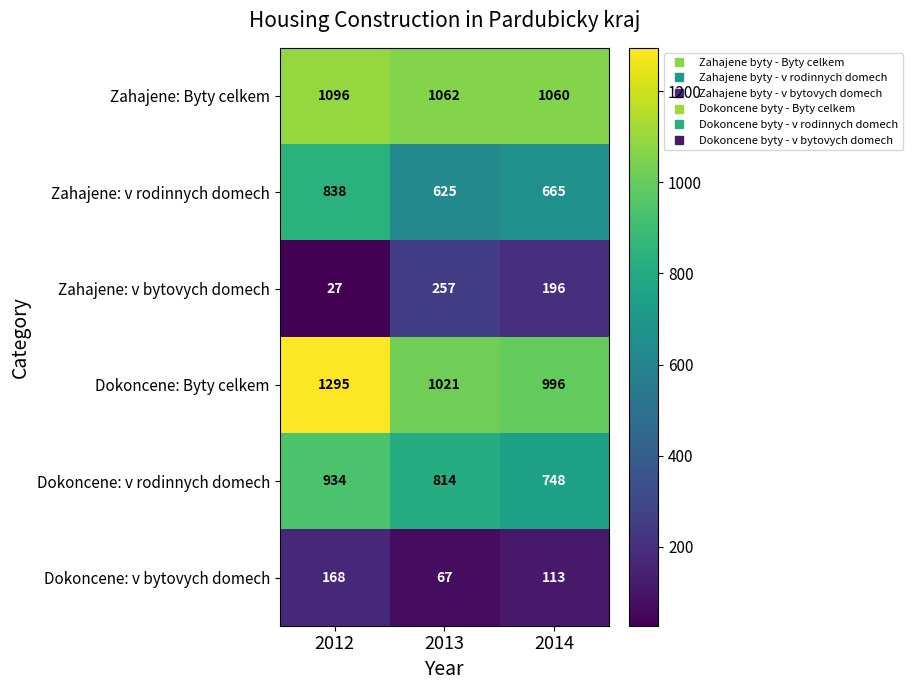

What is the approximate value of Zahajene: v bytovych domech at 2013?

257